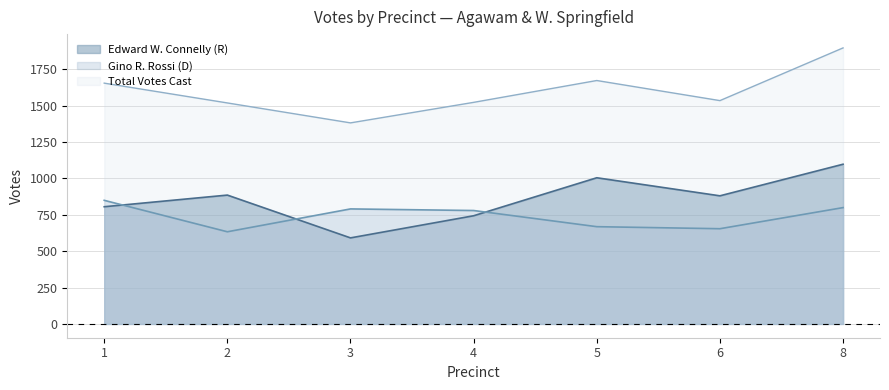

Which label corresponds to the largest value in the chart?

8